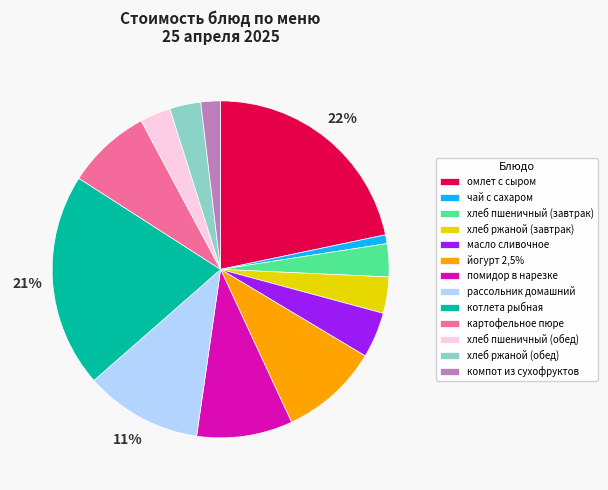

Which slice is the smallest?

чай с сахаром